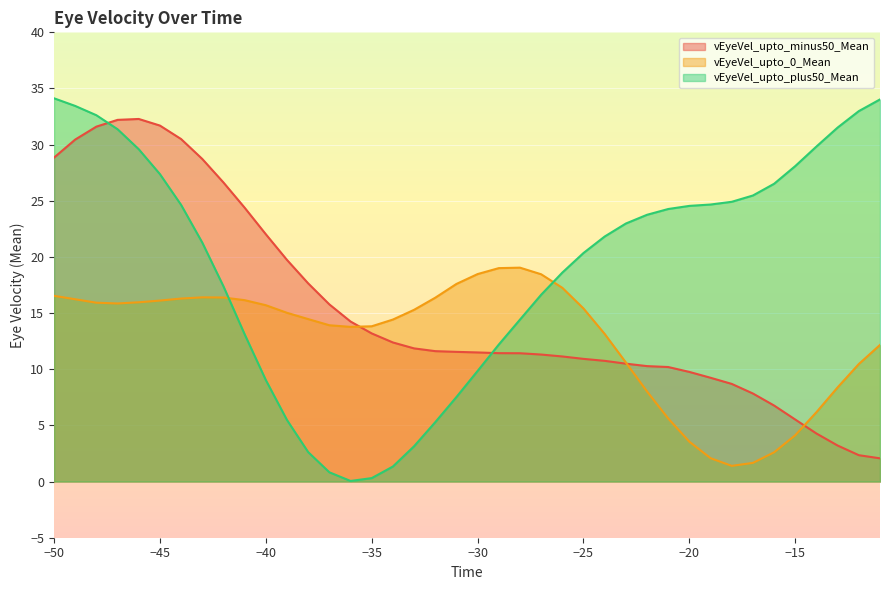

Which label corresponds to the largest value in the chart?

-50